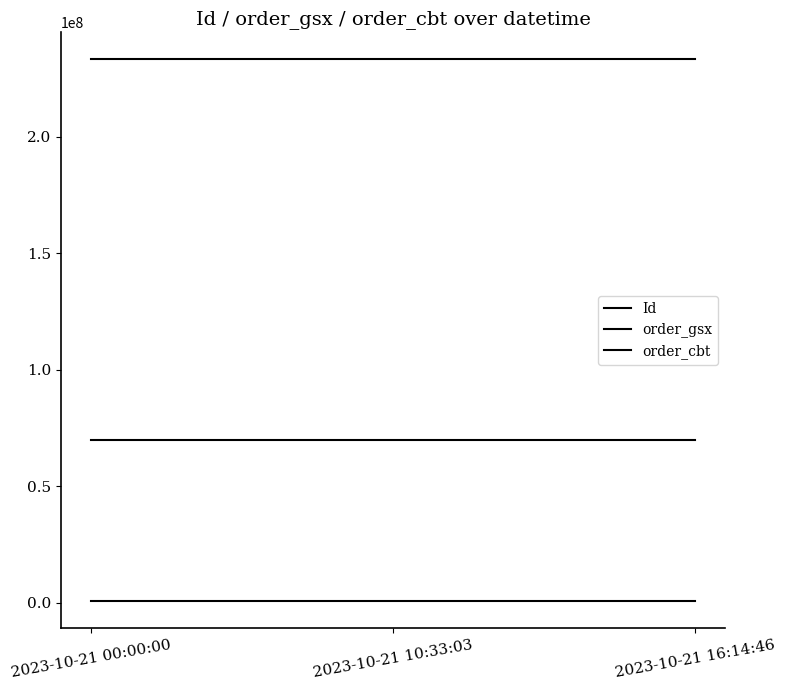

The Id series shows 117271557 at 2023-10-21 00:00:00. True or false?

False